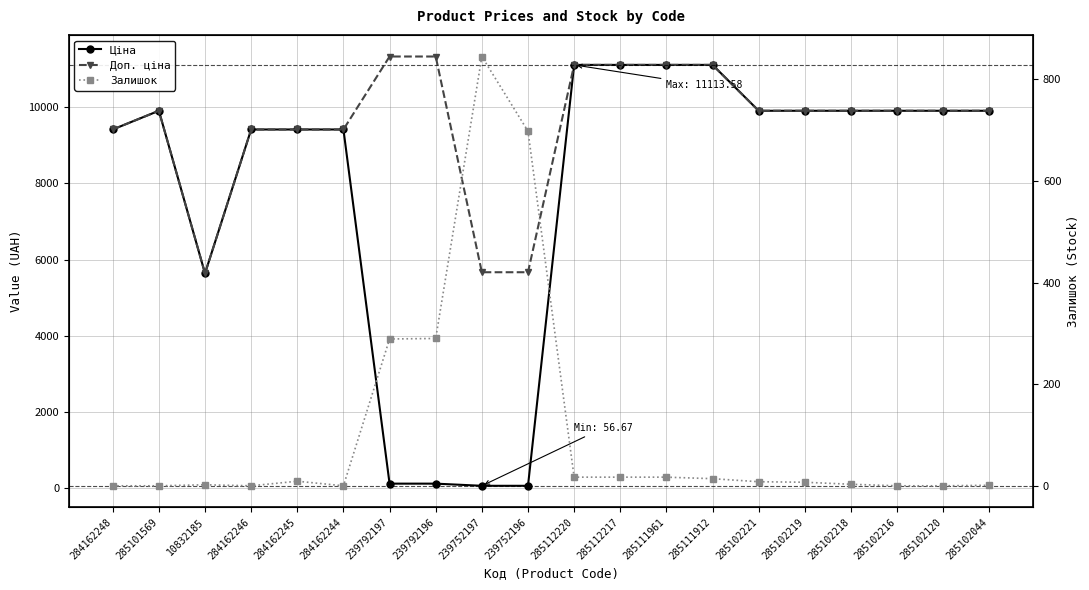

After their last crossing, which series has the higher values: Залишок or Ціна?

Ціна